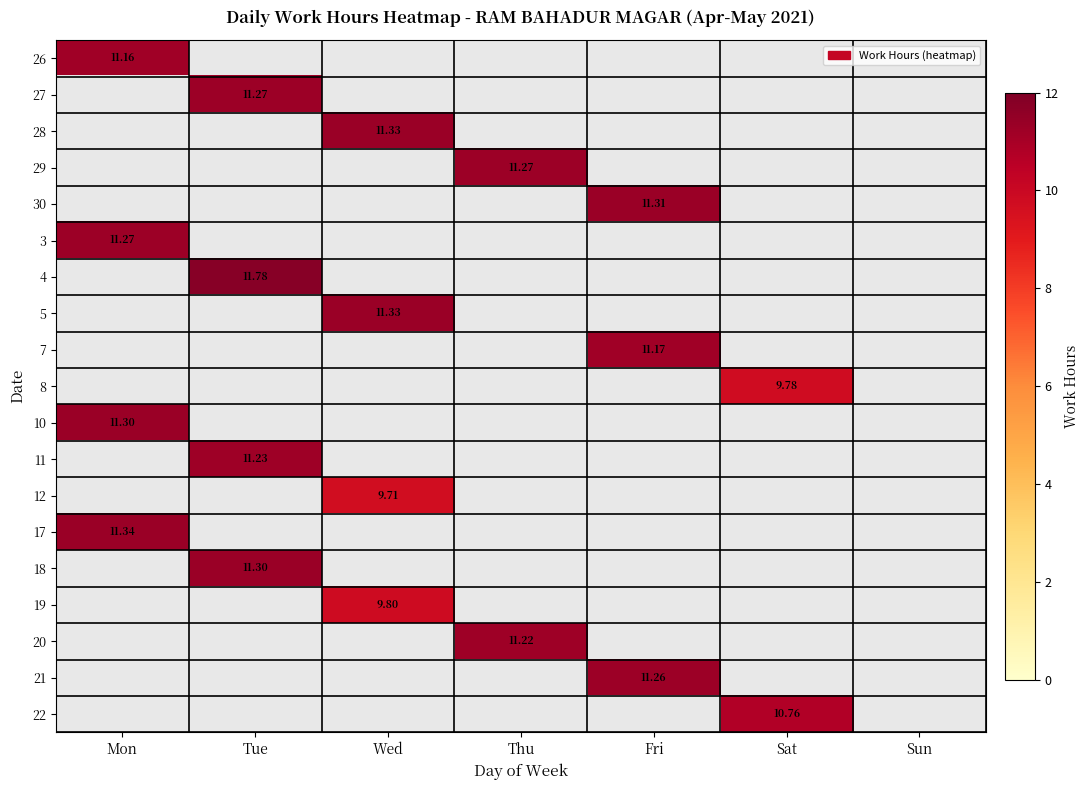

How many data points does each series have?

7